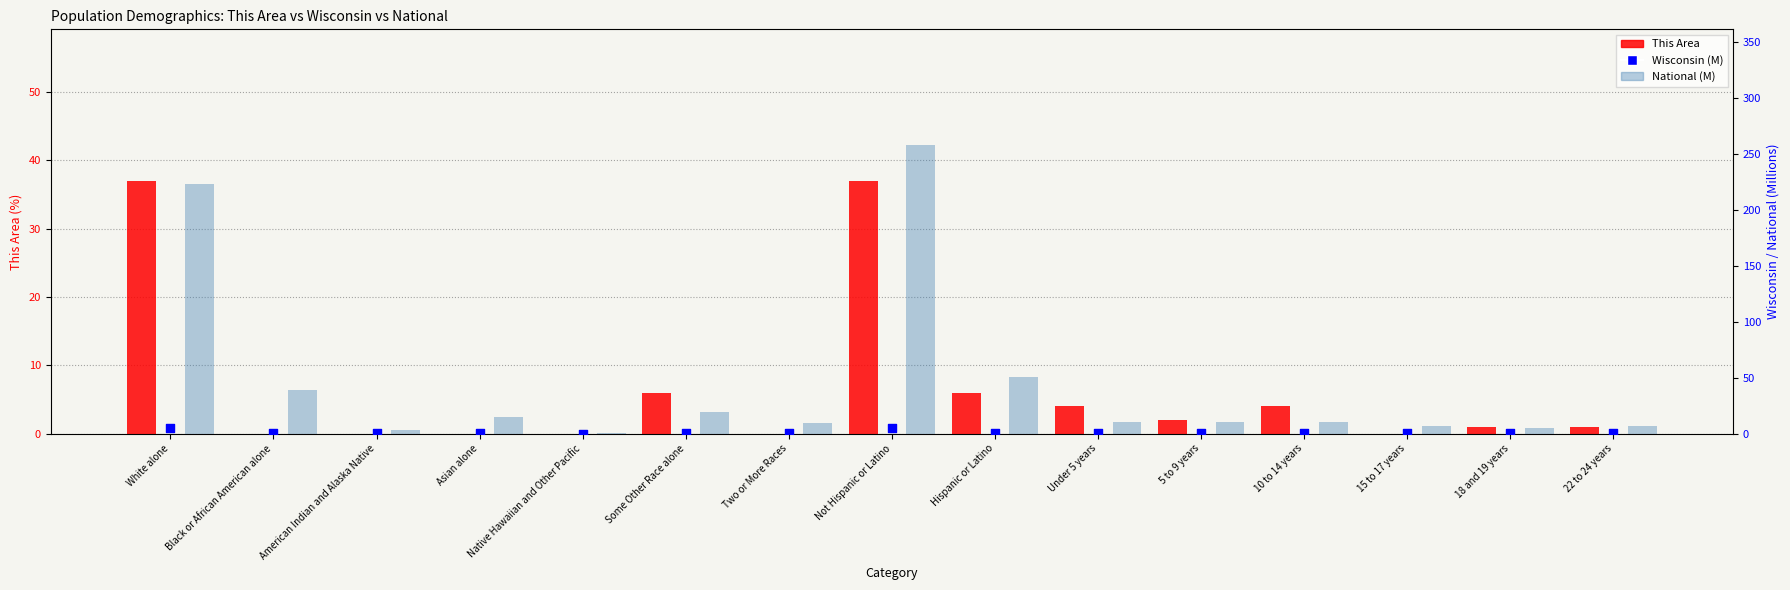

Which series reaches the maximum Y coordinate?

National (M)